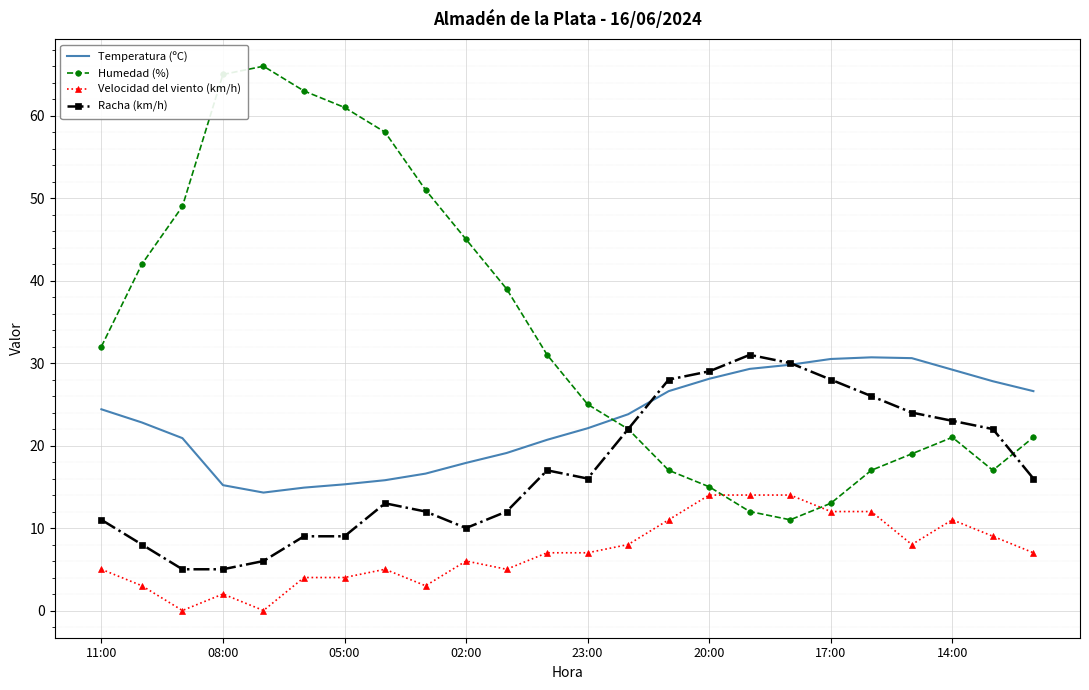

True or false: Velocidad del viento (km/h) and Temperatura (ºC) intersect in this chart.

False